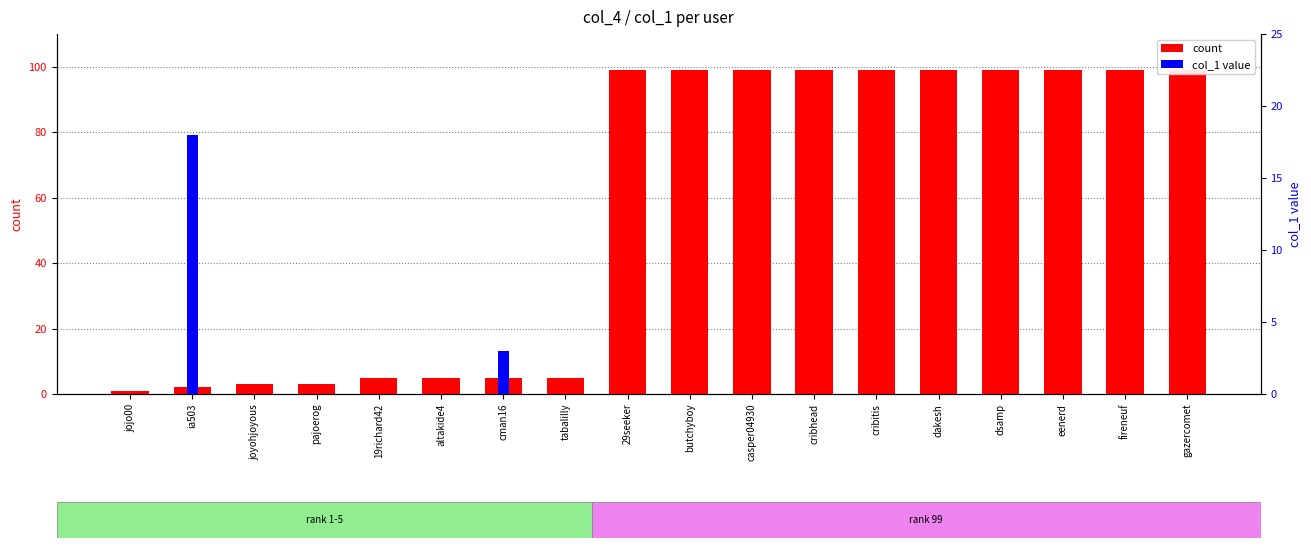

Rank the series by their average value, from lowest to highest.

col_1 value, count